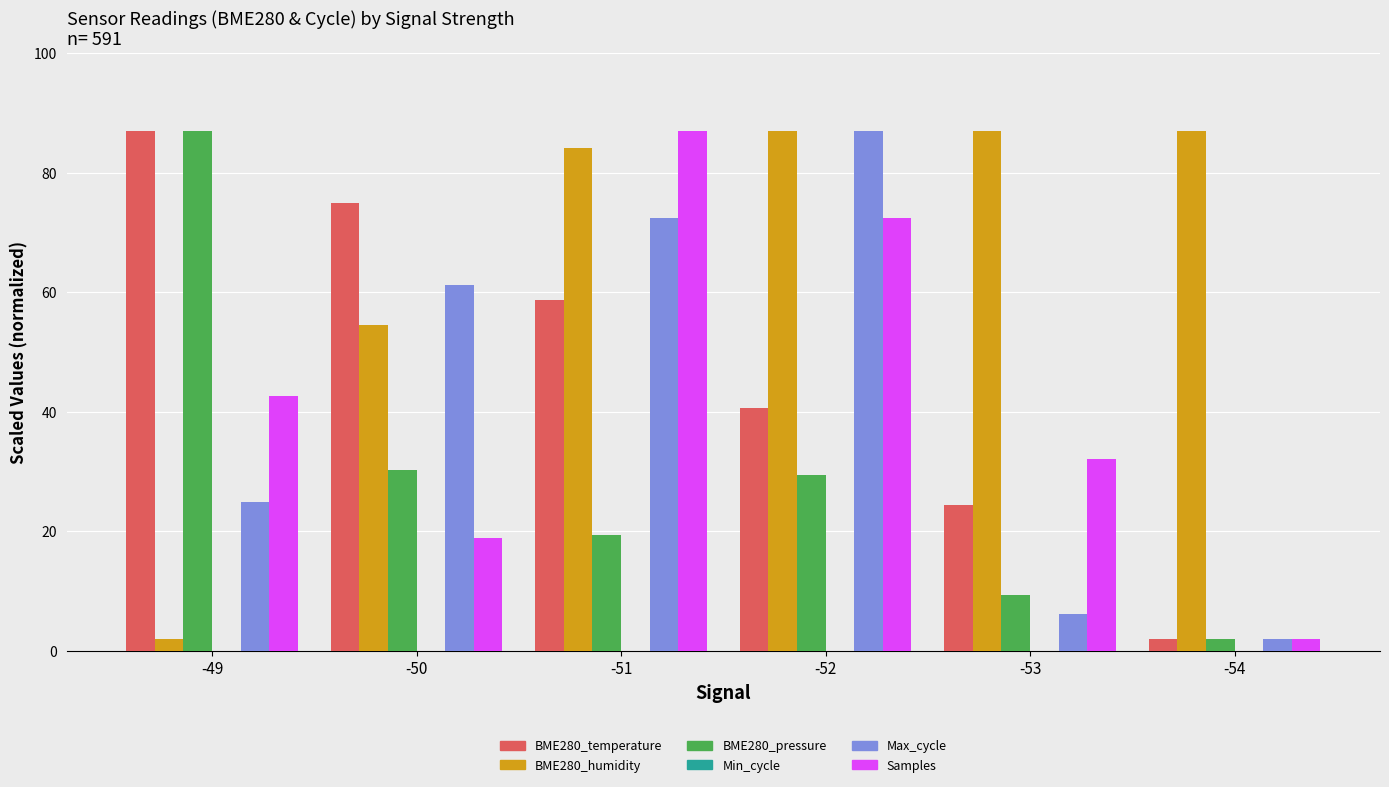

Are the bars grouped side by side (vs. stacked)?

Yes